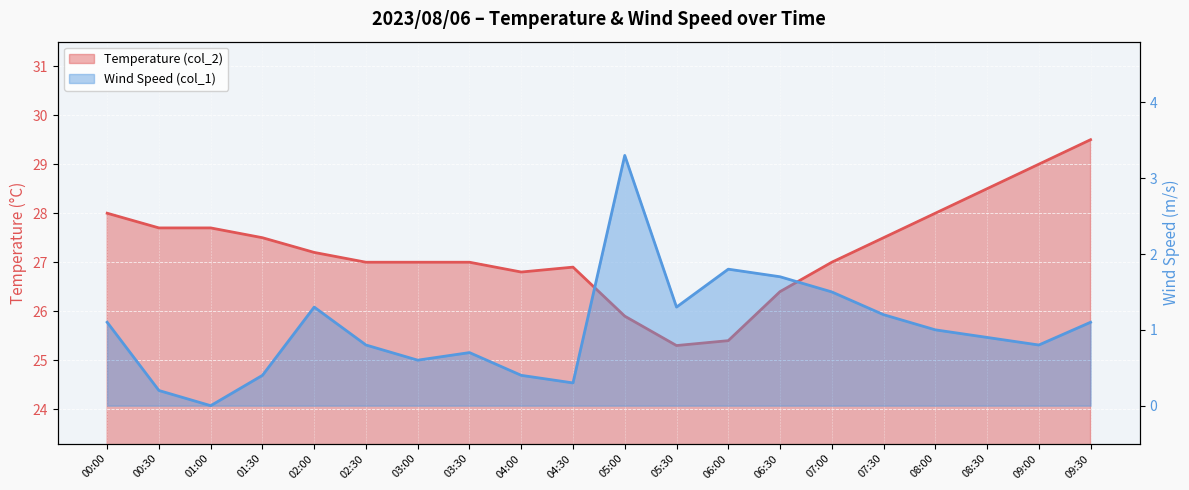

What are all the series names shown in the legend?

Temperature (col_2), Wind Speed (col_1)